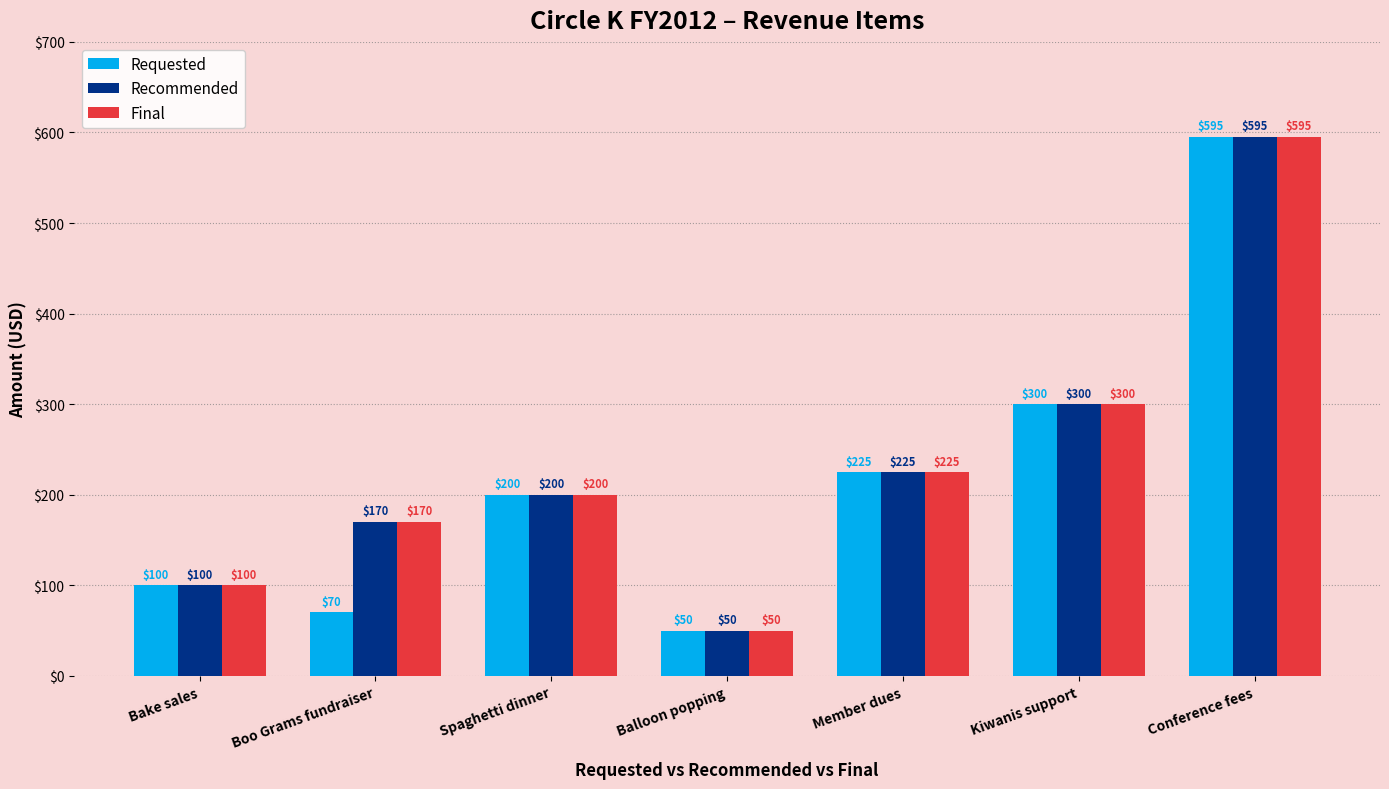

Rank the categories by Final value from highest to lowest.

Conference fees, Kiwanis support, Member dues, Spaghetti dinner, Boo Grams fundraiser, Bake sales, Balloon popping